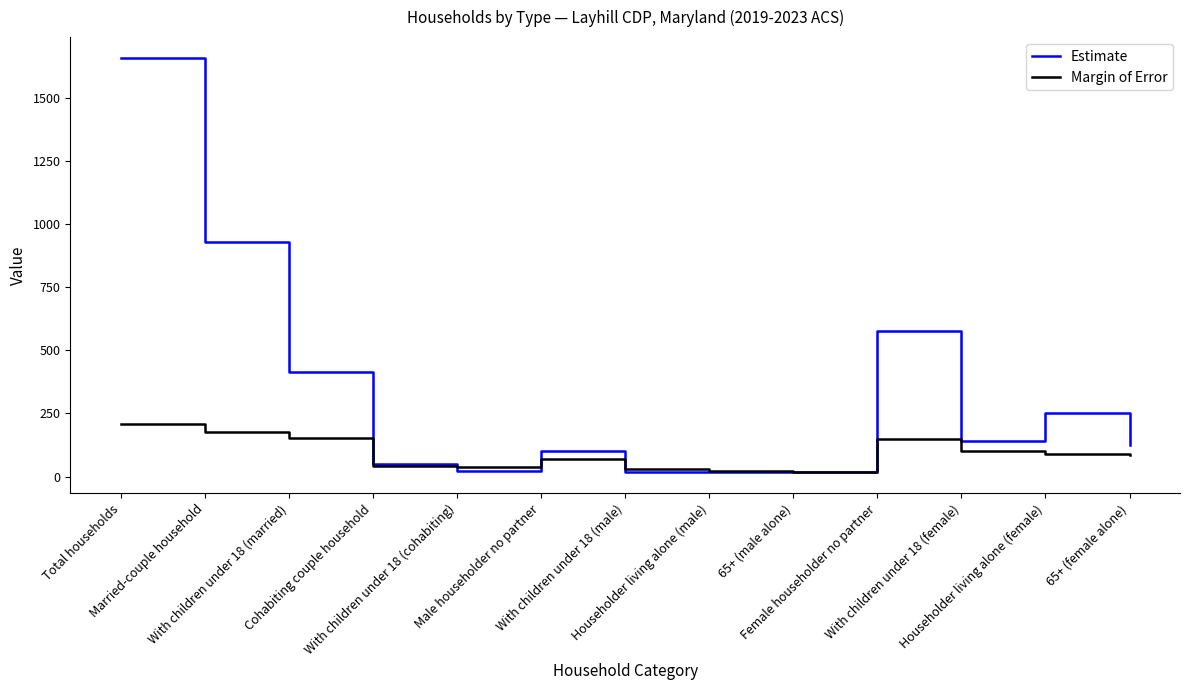

At which category does Estimate reach its first local peak?

Male householder no partner